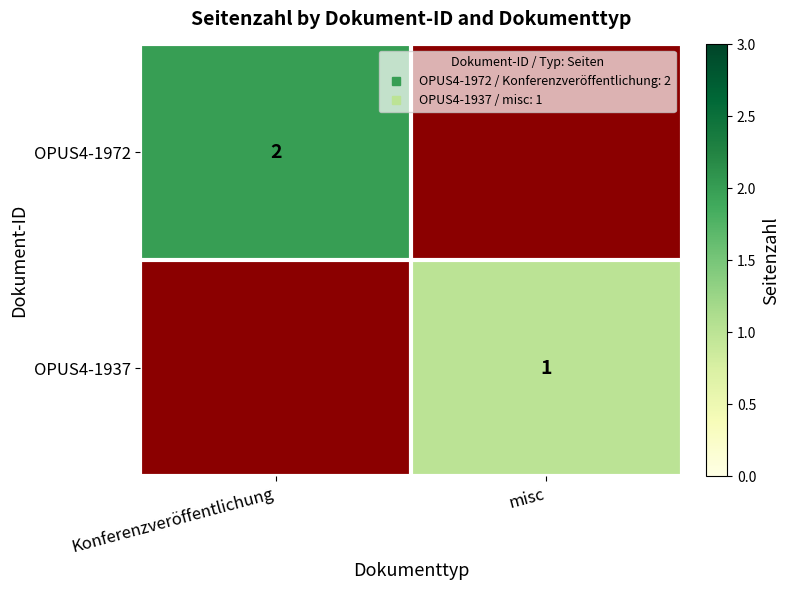

How many data points does each series have?

2